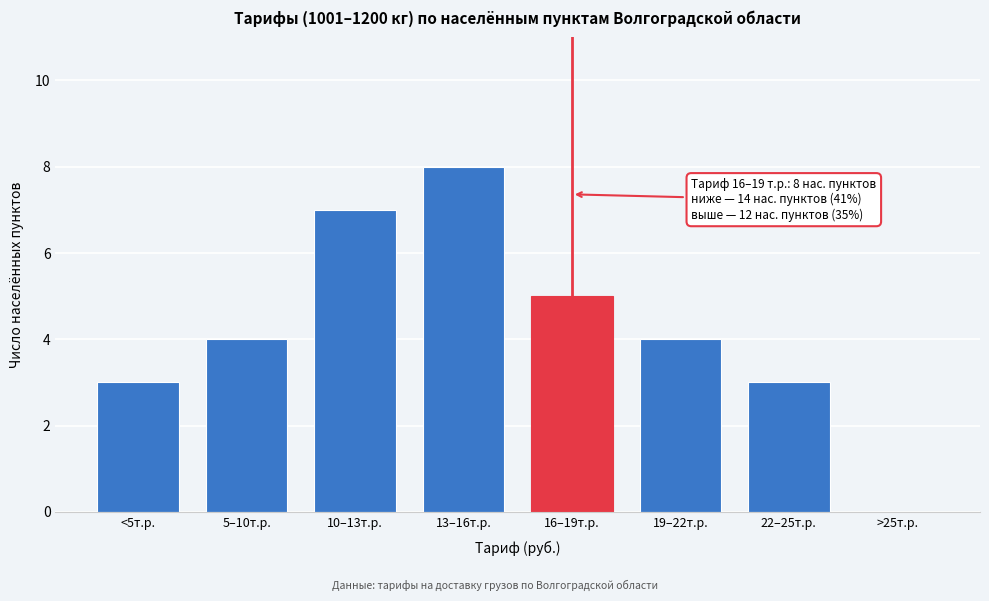

Reading left to right, extract all data points from this chart.

<5т.р.=3	5–10т.р.=4	10–13т.р.=7	13–16т.р.=8	16–19т.р.=5	19–22т.р.=4	22–25т.р.=3	>25т.р.=0